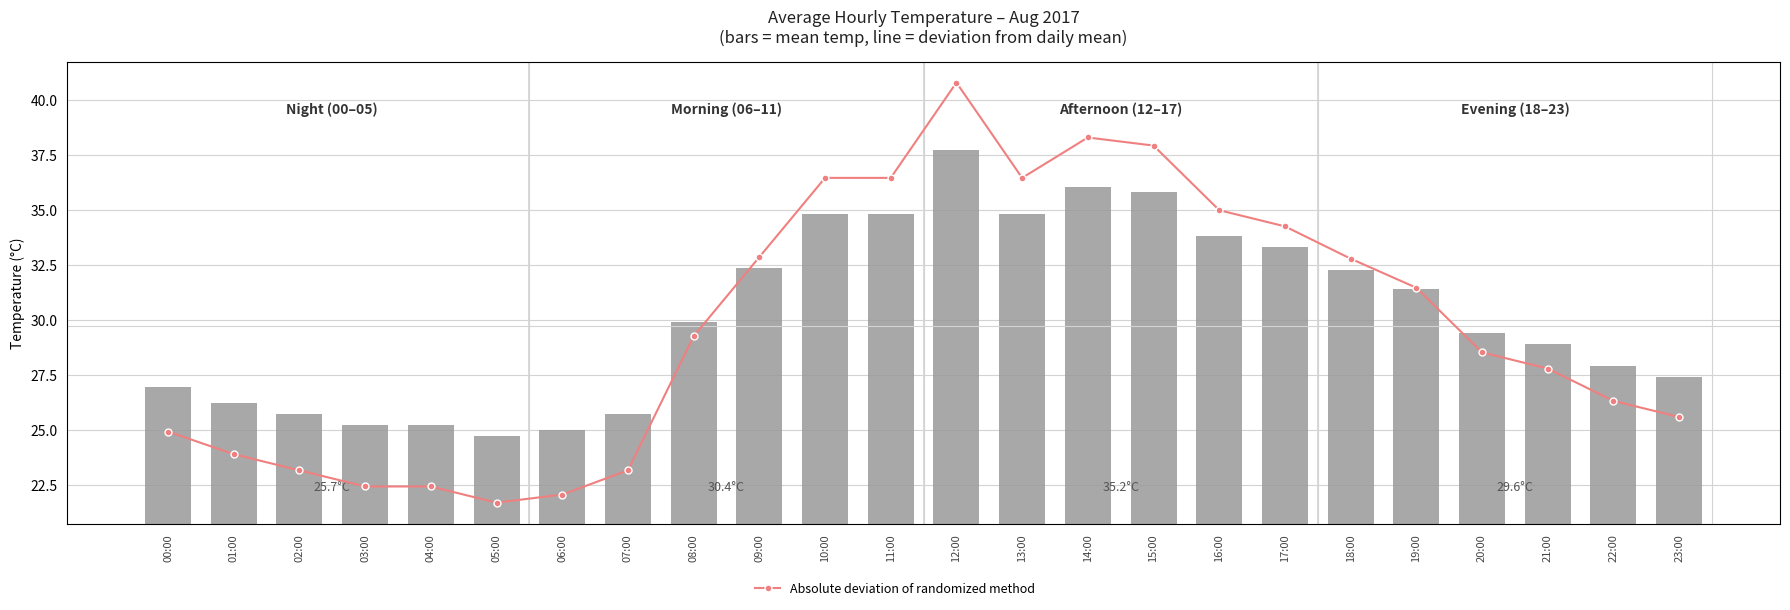

Rank the categories by Absolute deviation of randomized method value from lowest to highest.

05:00, 06:00, 03:00, 04:00, 02:00, 07:00, 01:00, 00:00, 23:00, 22:00, 21:00, 20:00, 08:00, 19:00, 18:00, 09:00, 17:00, 16:00, 10:00, 11:00, 13:00, 15:00, 14:00, 12:00